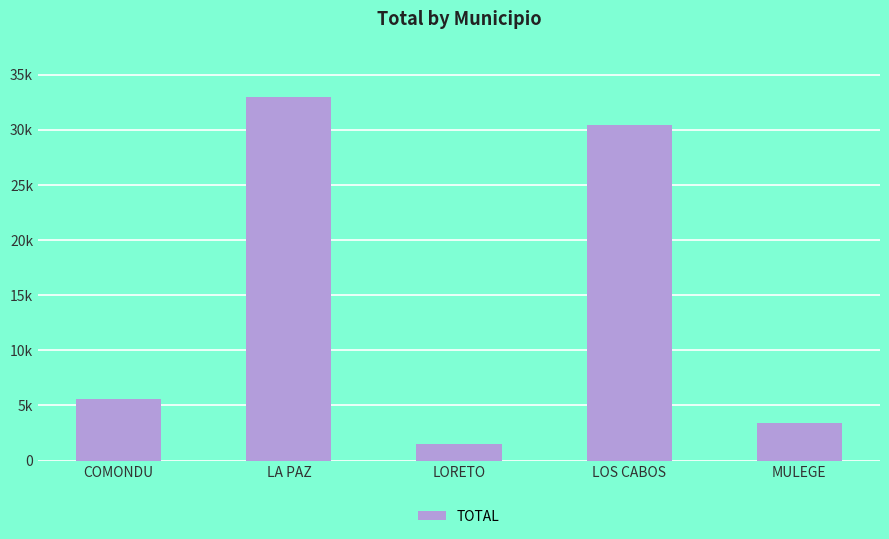

At which category does the chart reach its peak across all series?

LA PAZ